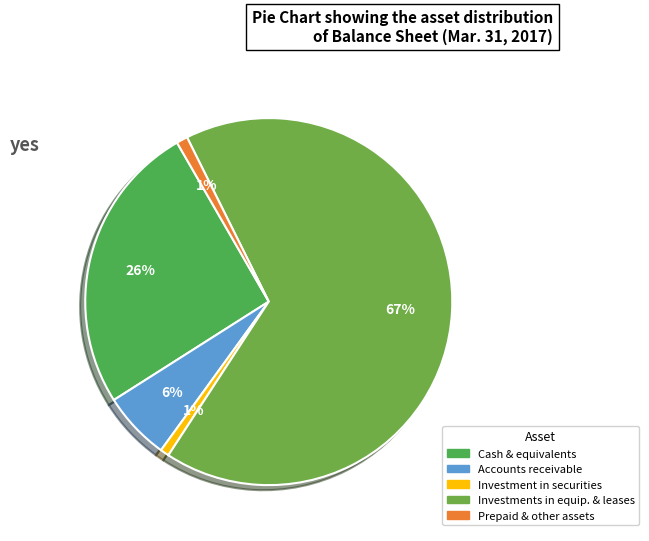

Which slice is the smallest?

Investment in securities